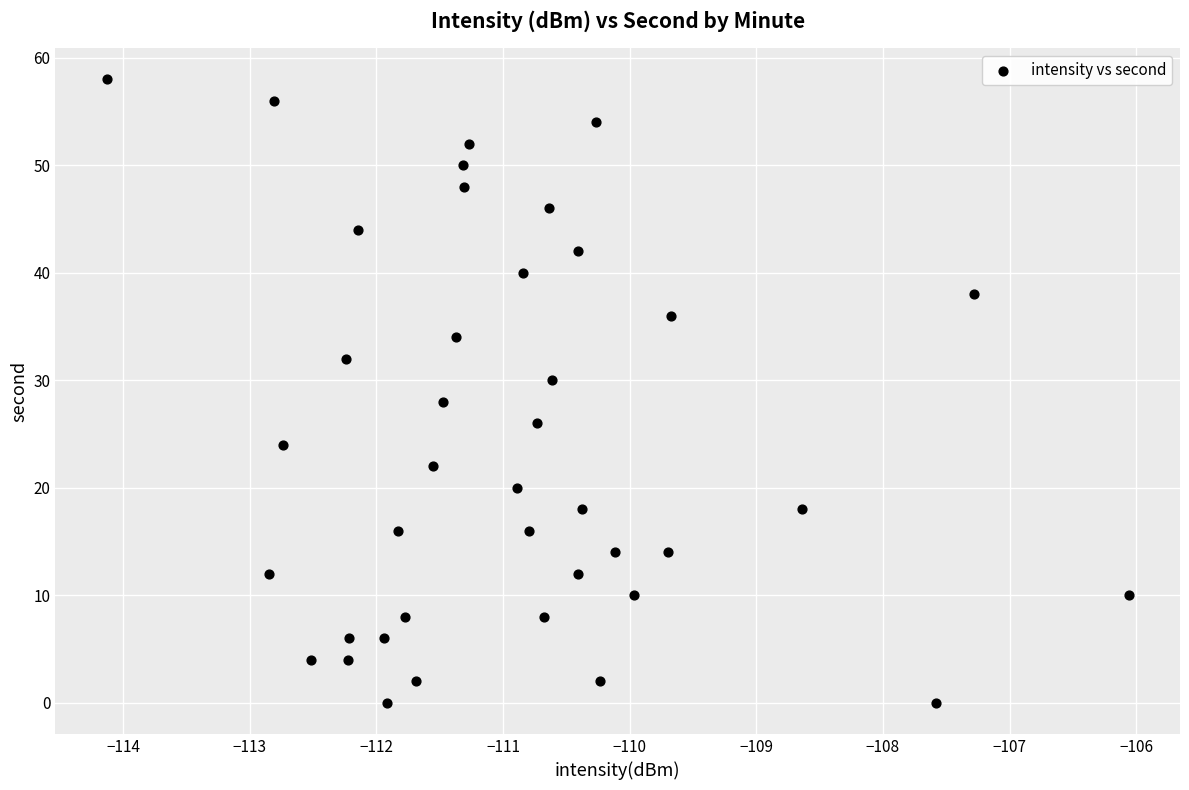

What is the range of Y values (max minus min)?

58